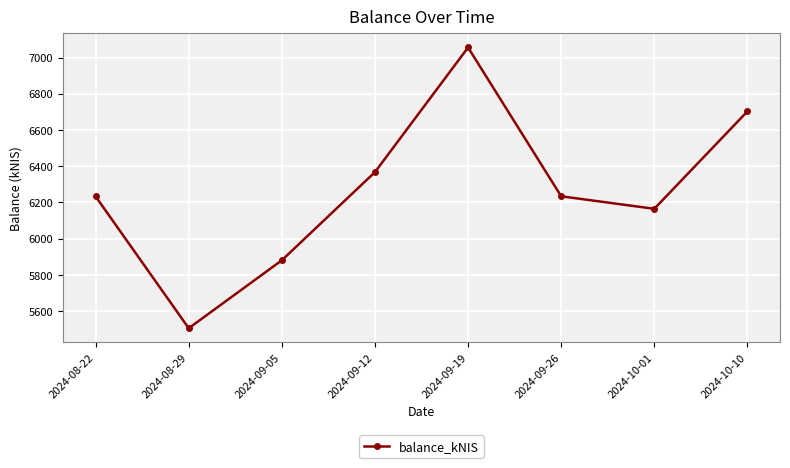

What is the average value?

6267.9